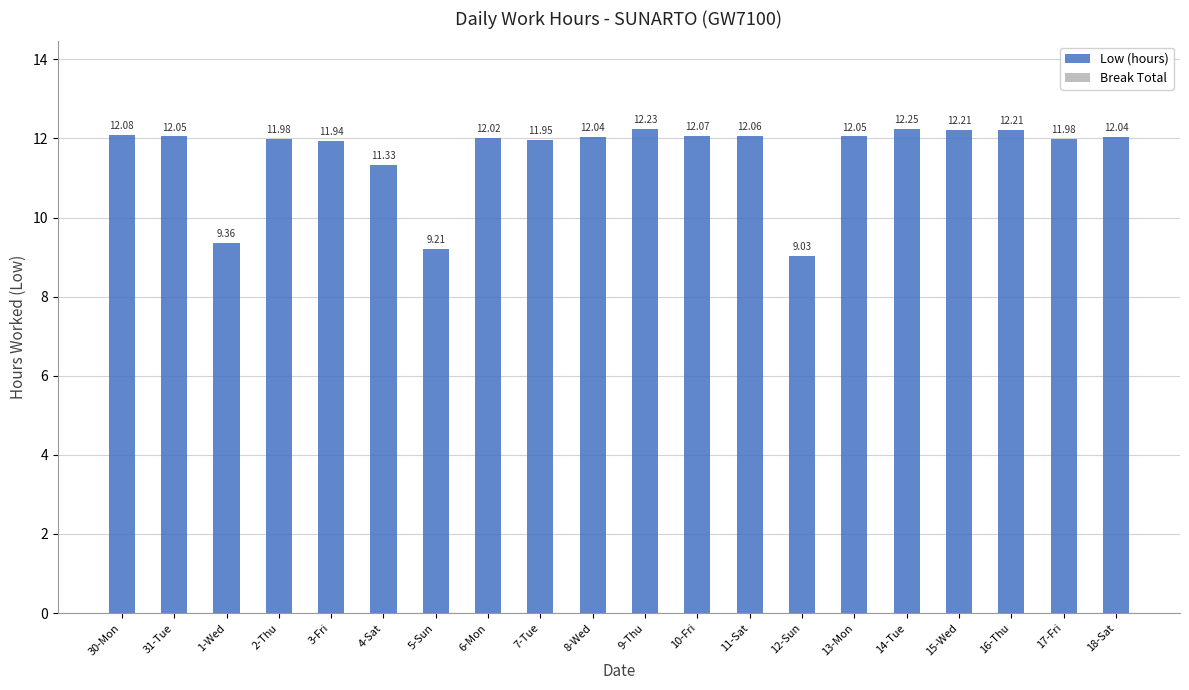

What is the ratio of the value at 8-Wed to the value at 1-Wed?

1.3